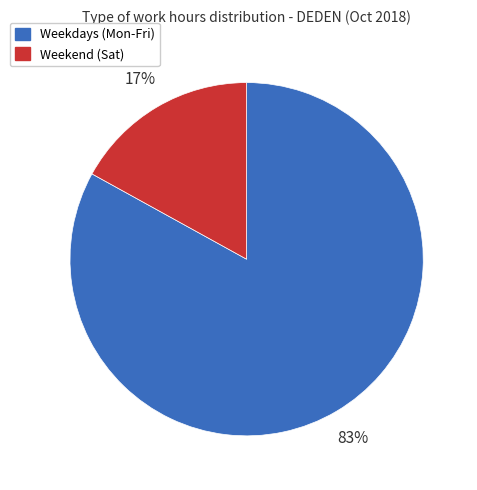

To the nearest percent, what is the difference between the largest and smallest slice percentages?

66%